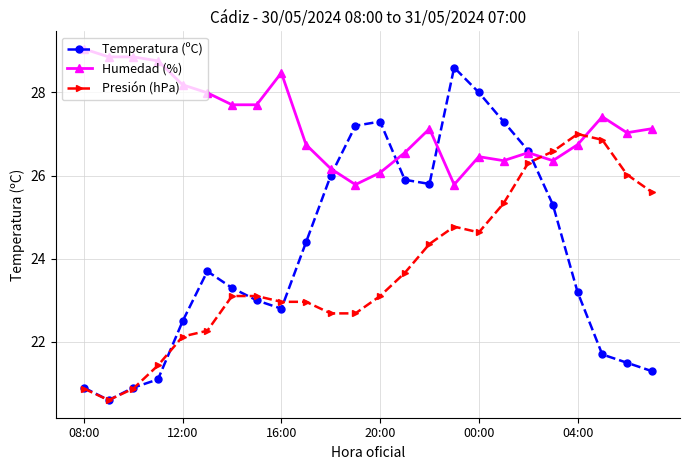

How many intersections are there between Humedad (%) and Presión (hPa)?

2